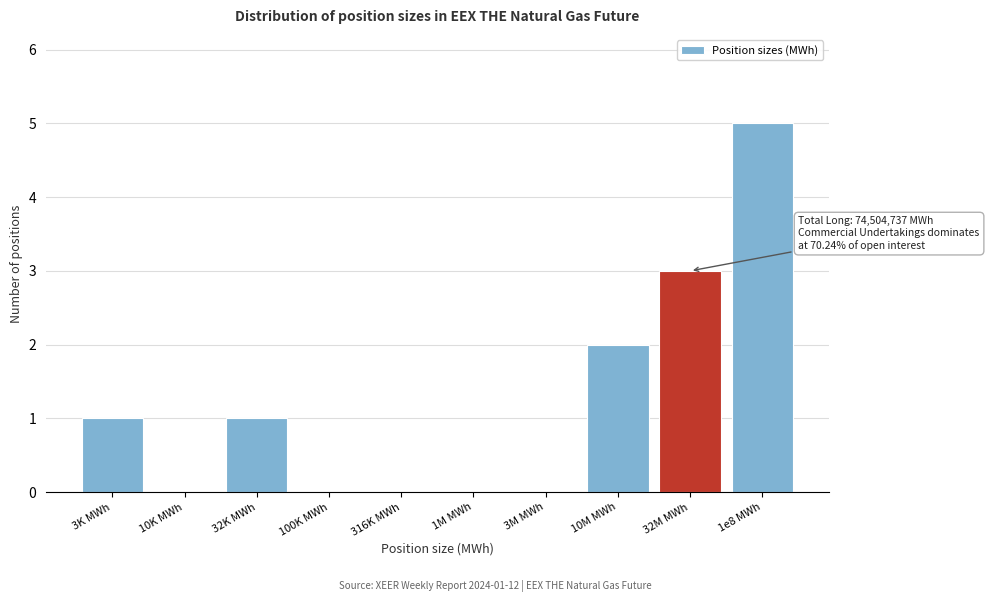

Reading left to right, transcribe all the data shown in this chart.

3K MWh=1	10K MWh=0	32K MWh=1	100K MWh=0	316K MWh=0	1M MWh=0	3M MWh=0	10M MWh=2	32M MWh=3	1e8 MWh=5